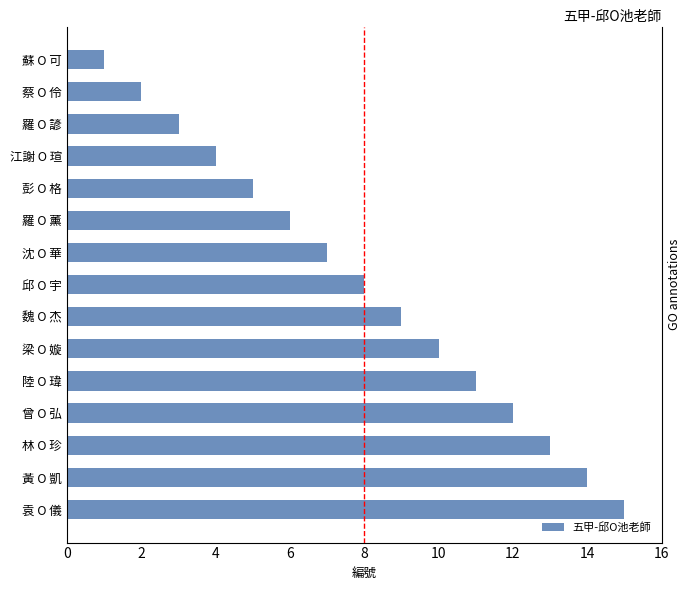

What is the change in value from 蘇 O 可 to 陸 O 瑋?

+10